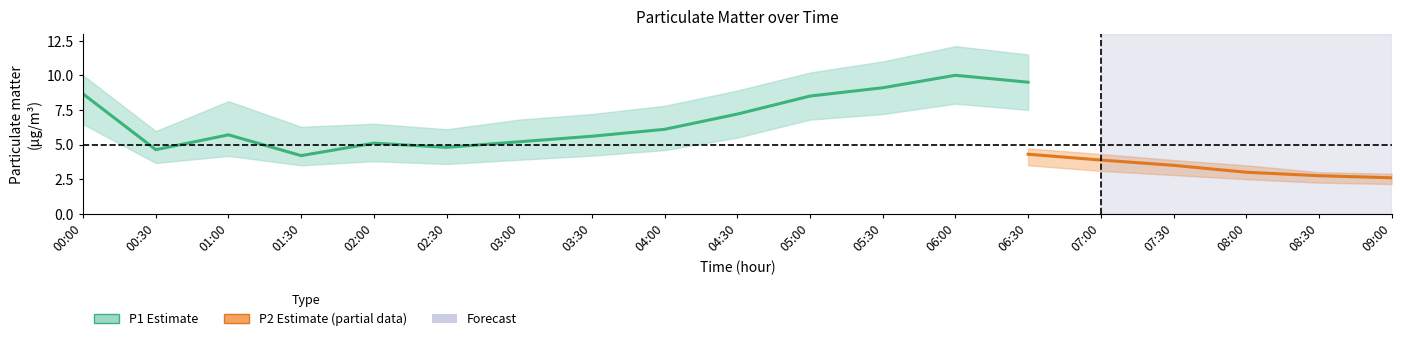

Does the chart have visible grid lines?

No